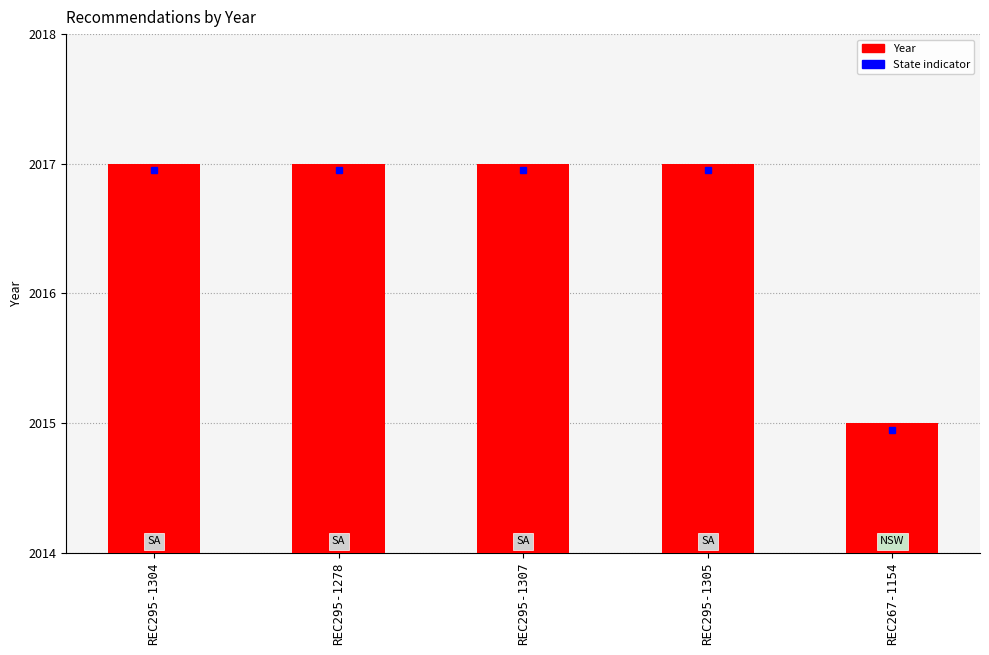

List the labels in order of value, largest first.

REC295-1304, REC295-1278, REC295-1307, REC295-1305, REC267-1154